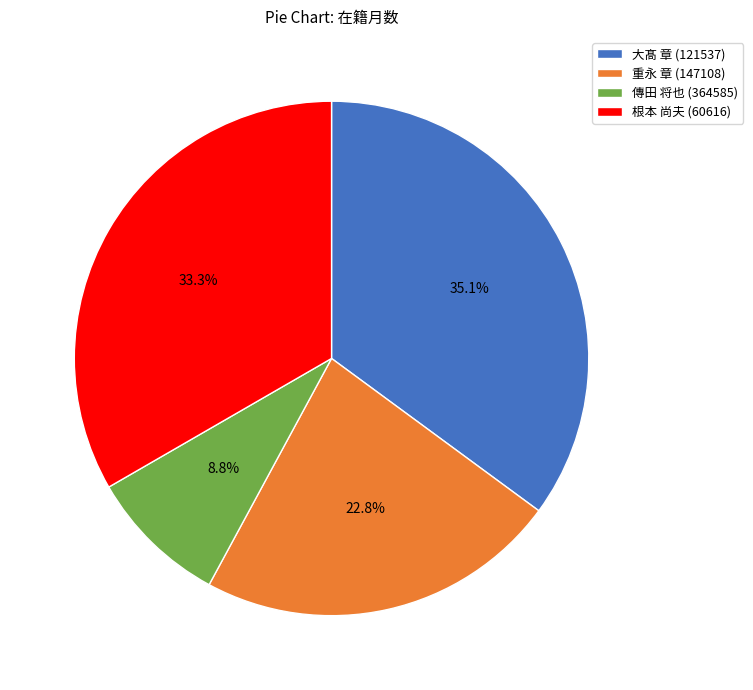

True or false: 傳田 将也 (364585) accounts for 9% of the total.

True